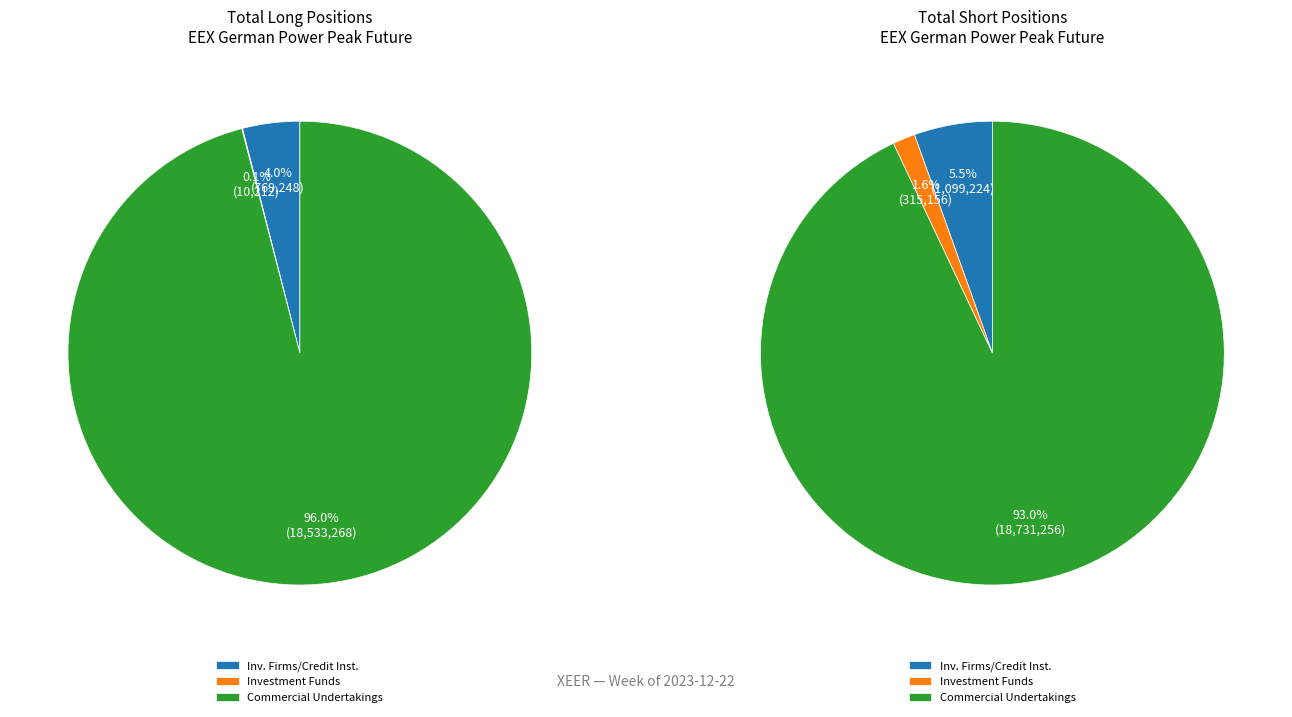

To the nearest percent, what is the average slice percentage?

33%